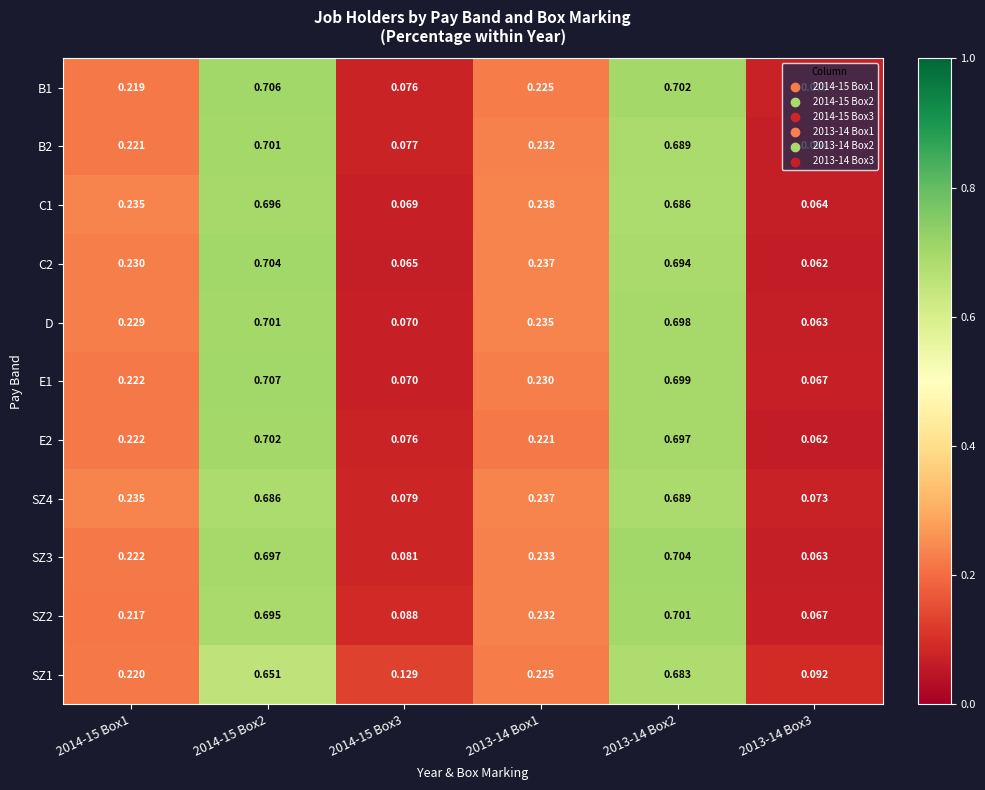

Is the value of E2 at 2013-14 Box3 greater than the value of E1 at 2013-14 Box1?

No